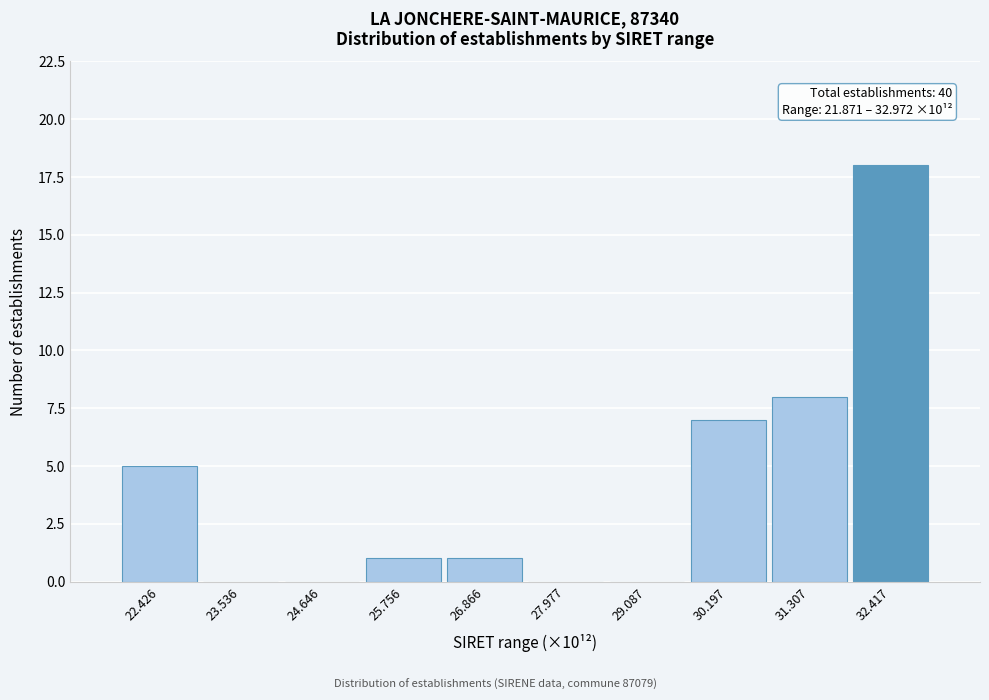

Reading left to right, list all the values displayed in this chart.

22.426=5	23.536=0	24.646=0	25.756=1	26.866=1	27.977=0	29.087=0	30.197=7	31.307=8	32.417=18